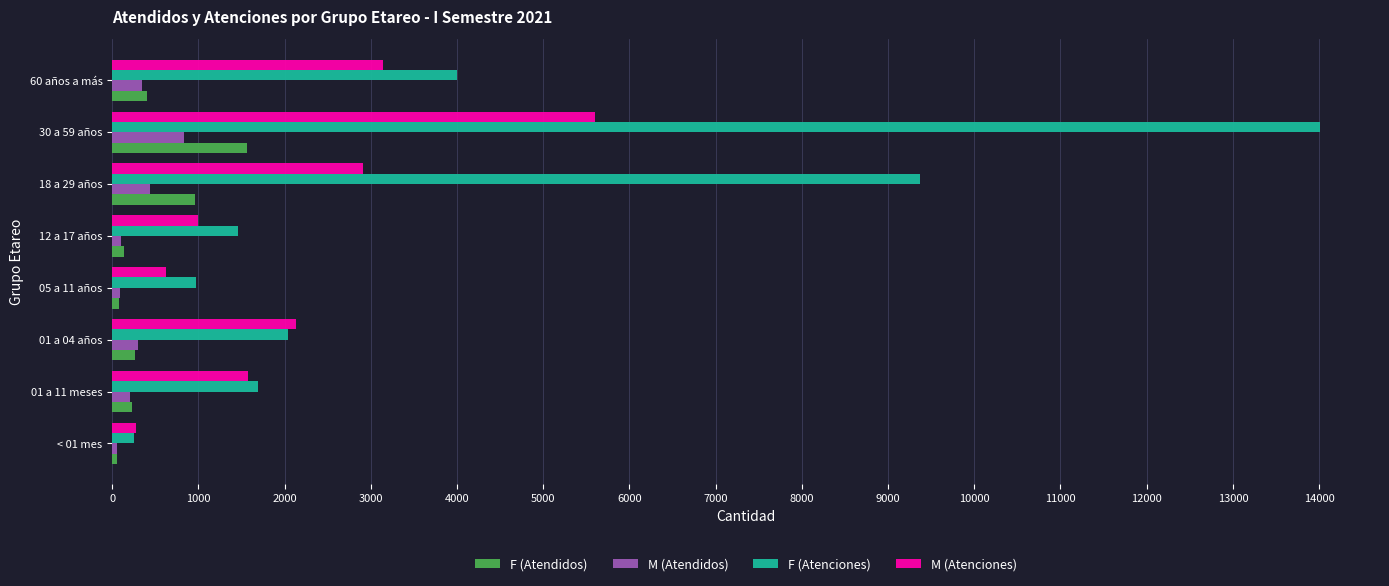

Which category has the highest value across all series?

30 a 59 años